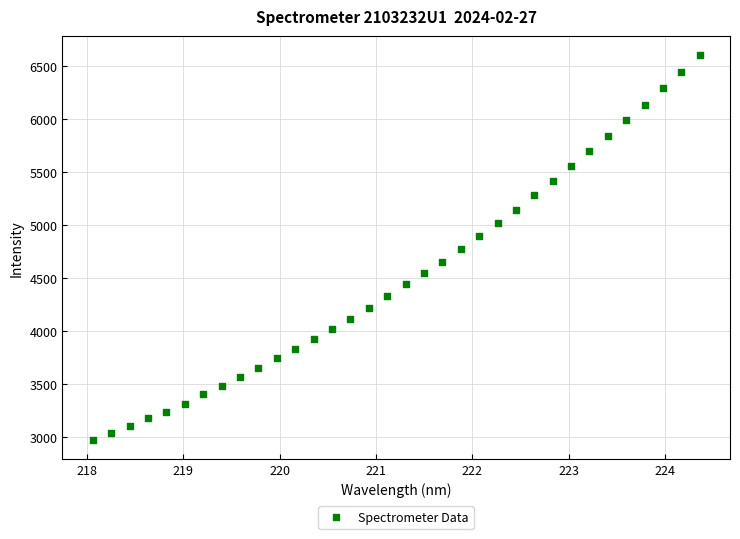

What is the range of Y values (max minus min)?

3625.4